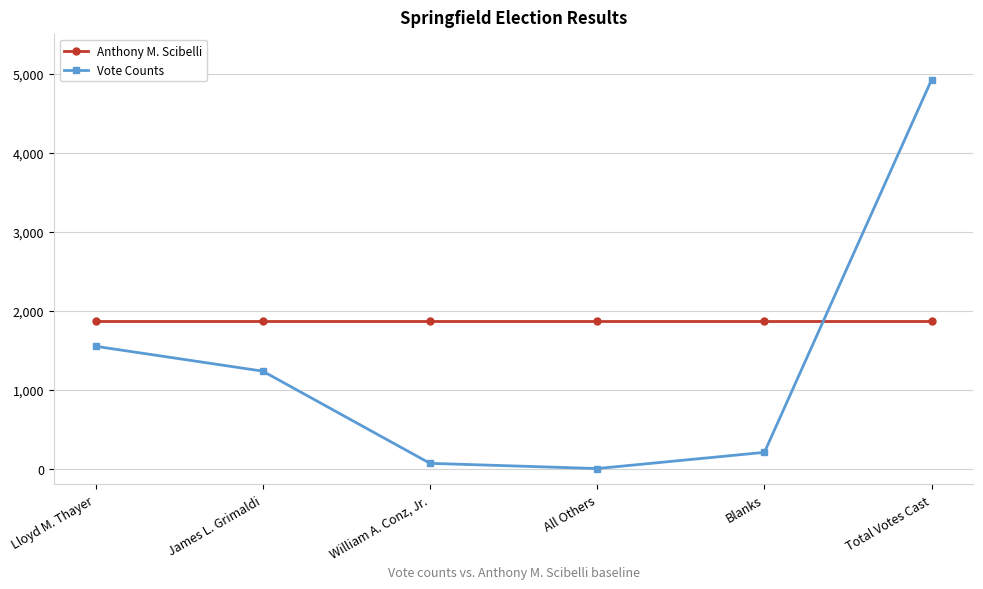

At how many categories does at least one series exceed 1214?

6